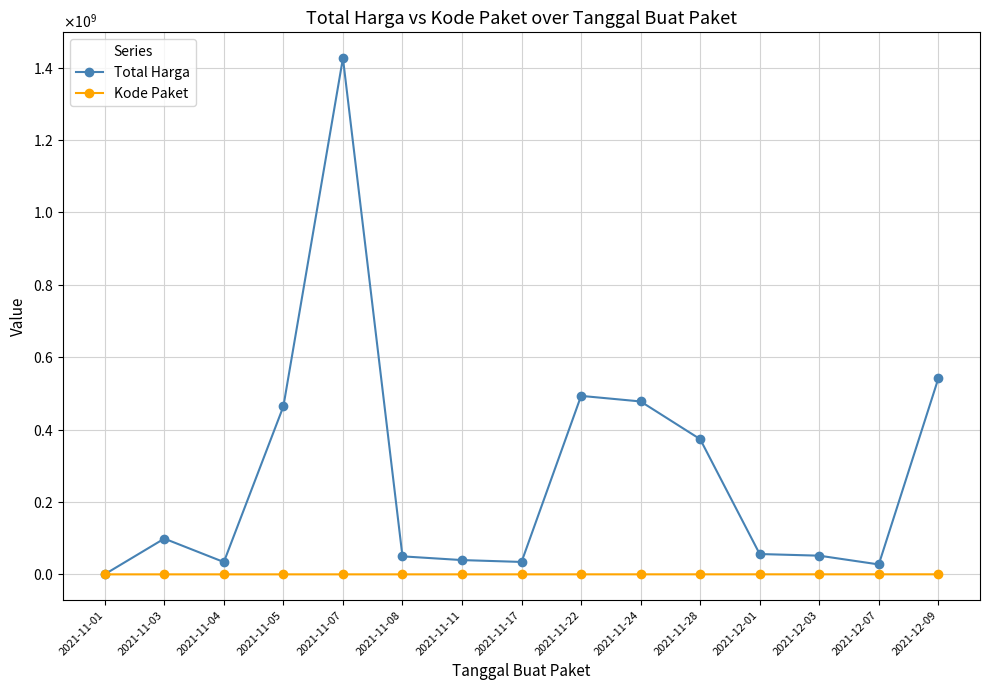

What are all the series names shown in the legend?

Total Harga, Kode Paket